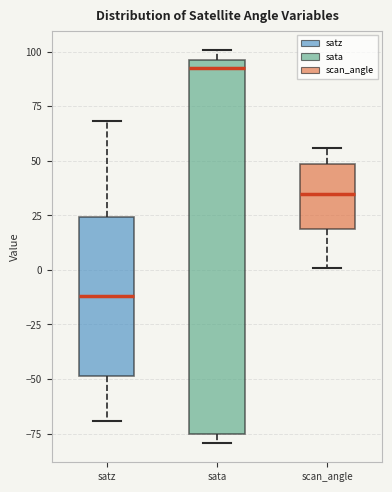

Where does the upper whisker of the box for satz end on the y-axis? The values are not printed on the chart, so give them approximately, as read against the axis.

70